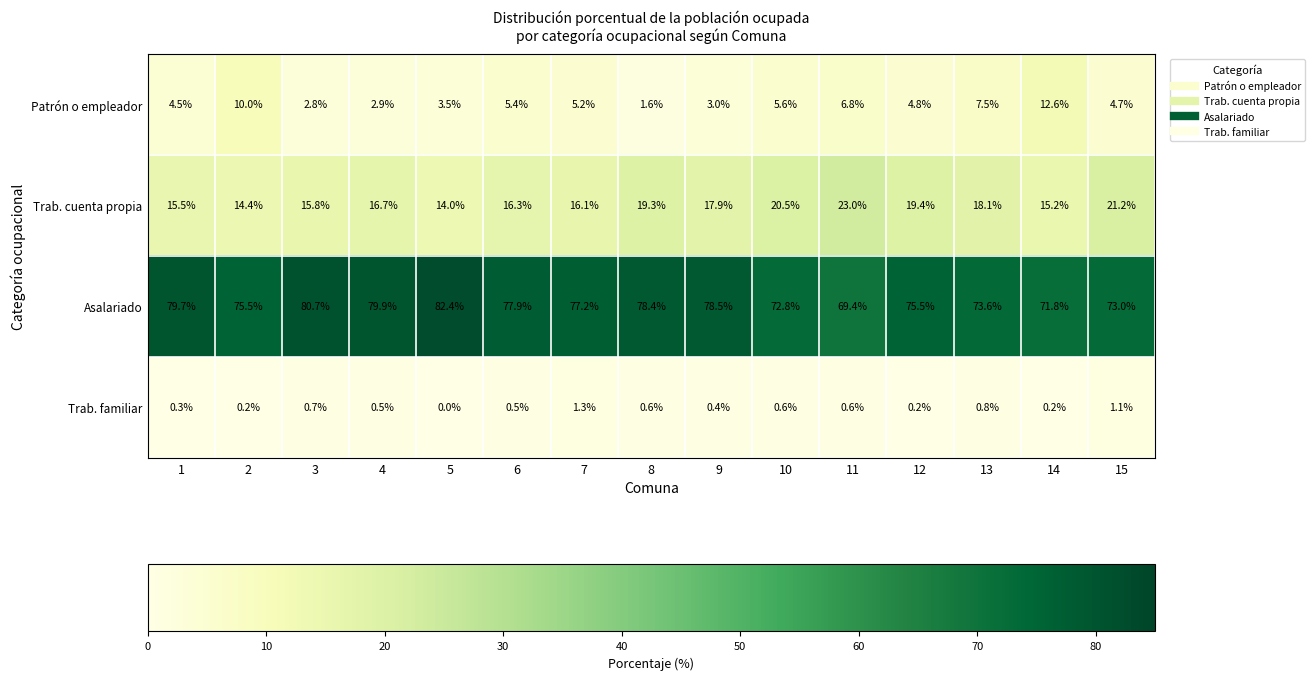

Which series has the largest range (max minus min)?

Asalariado